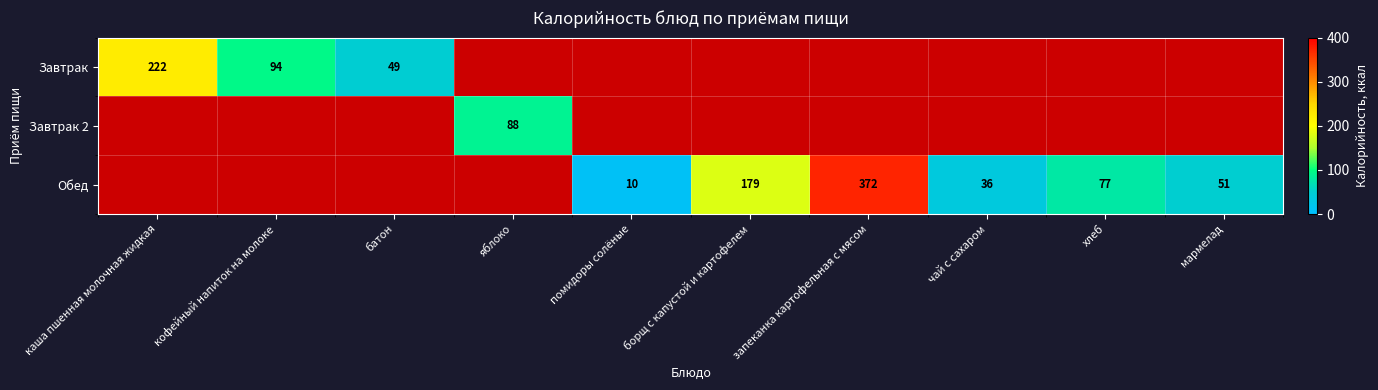

True or false: Завтрак has a value of 17.6 at батон.

False